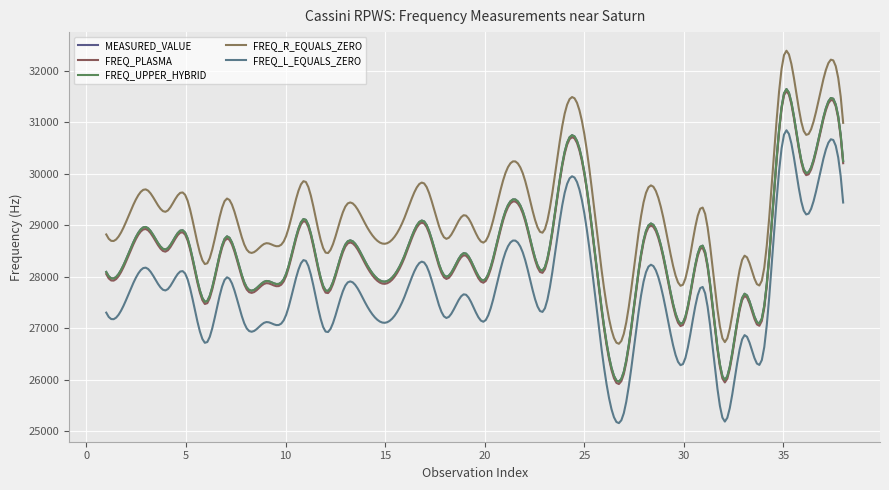

At how many categories does at least one series exceed 30284?

6